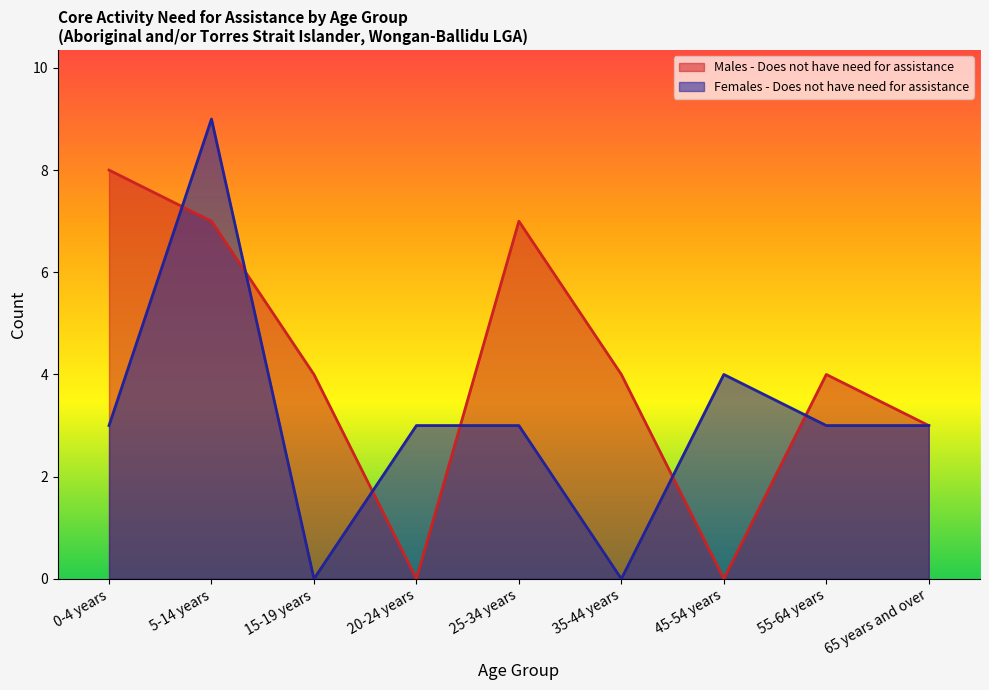

After their last crossing, which series has the higher values: Females - Does not have need for assistance or Males - Does not have need for assistance?

Males - Does not have need for assistance